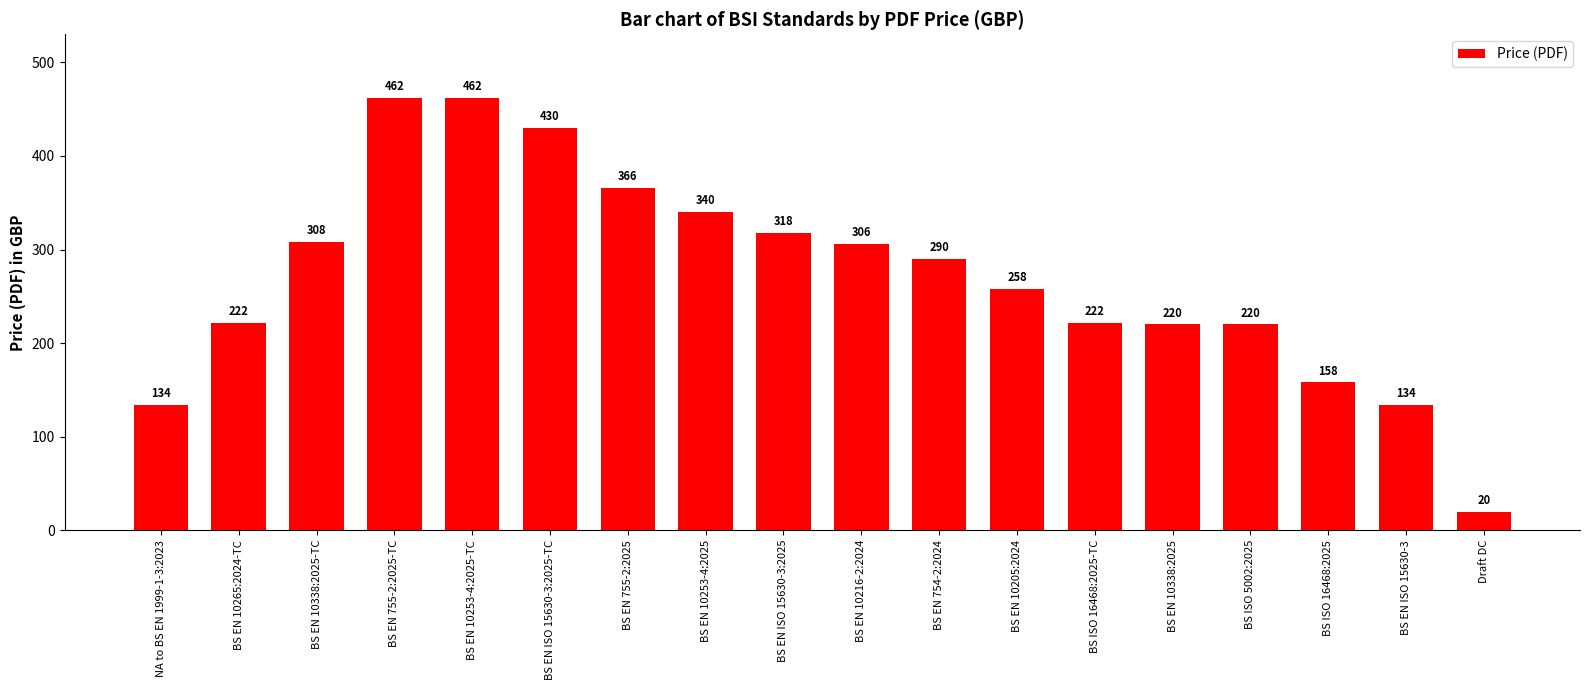

The value at BS ISO 16468:2025-TC is 222. True or false?

True